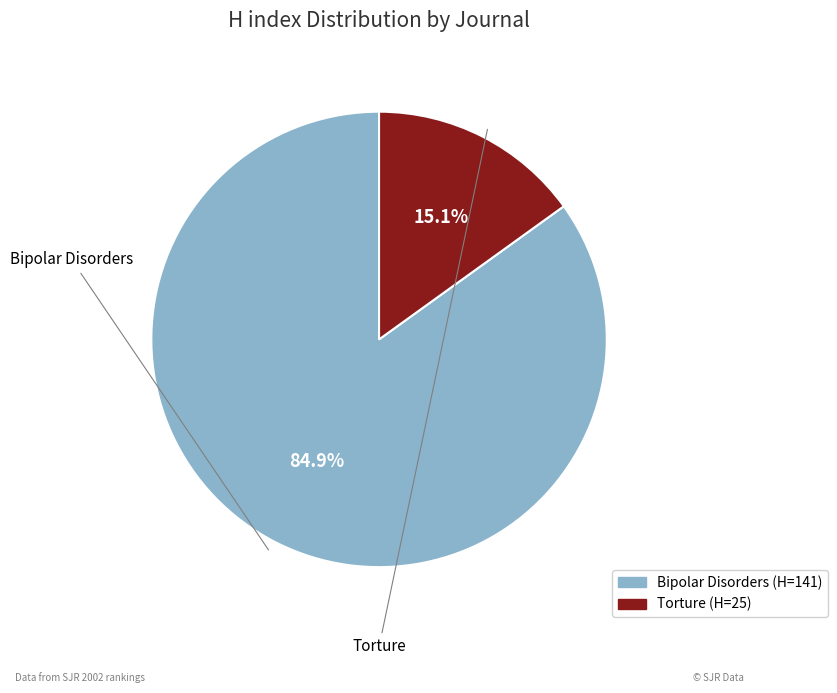

Rank the categories by value from highest to lowest.

Bipolar Disorders, Torture